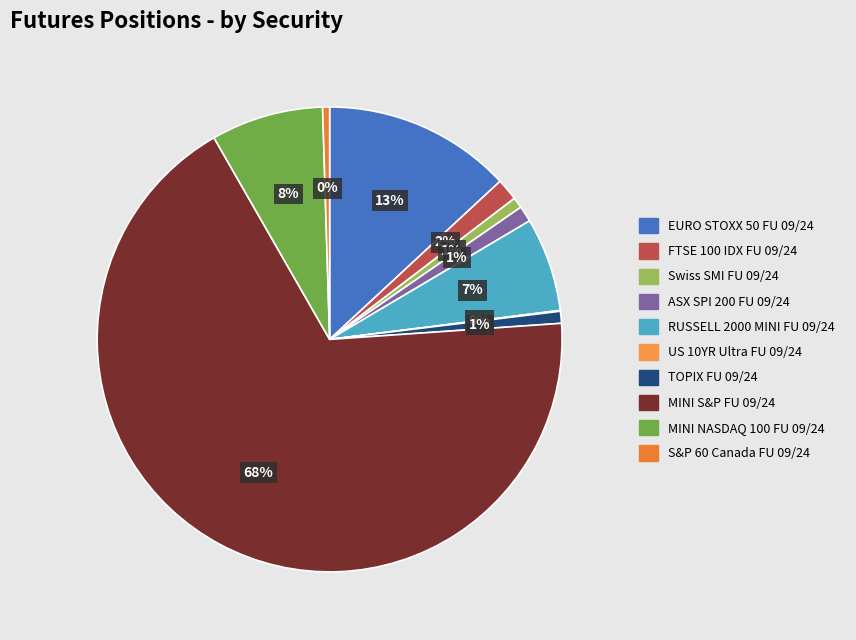

To the nearest percent, what portion does MINI S&P FU 09/24 represent?

68%